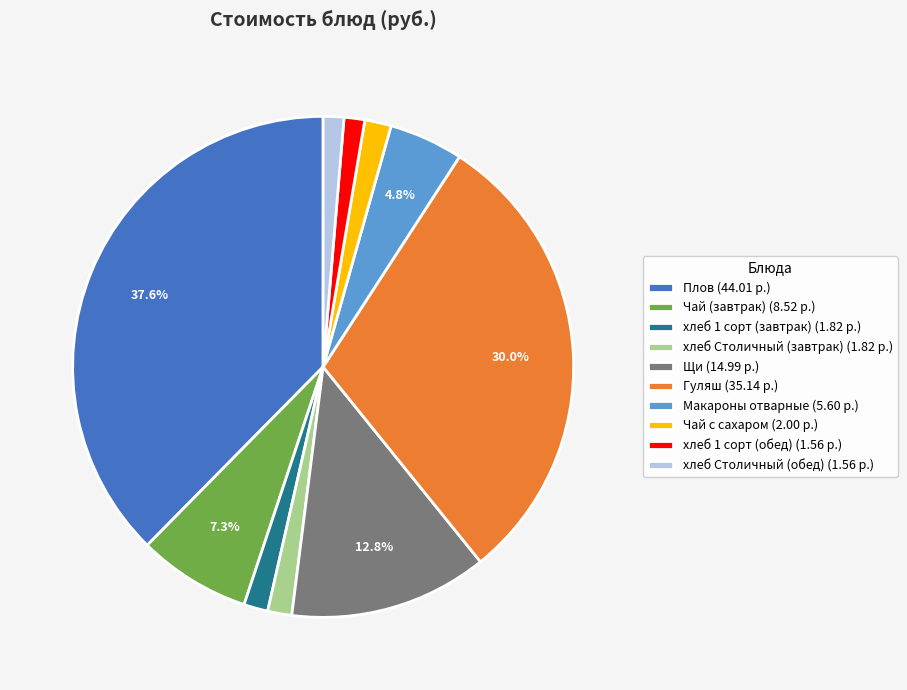

What portion of the pie excludes Щи?

87.2%